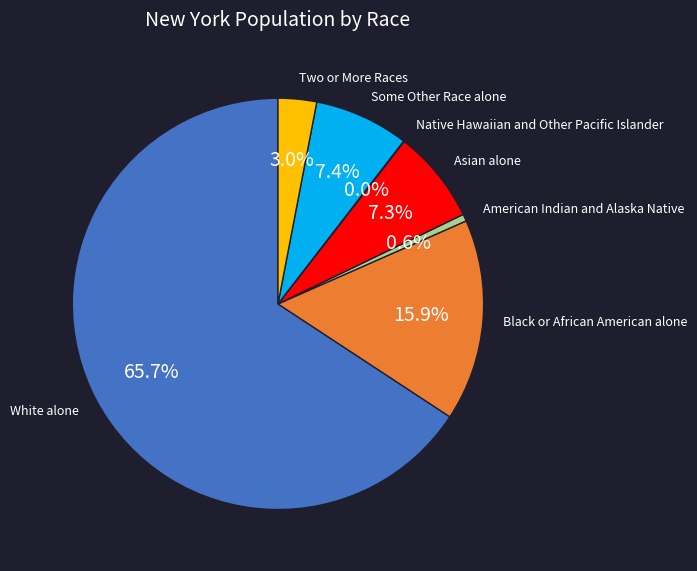

To the nearest percent, what is the difference between the Two or More Races and White alone slice percentages?

63%